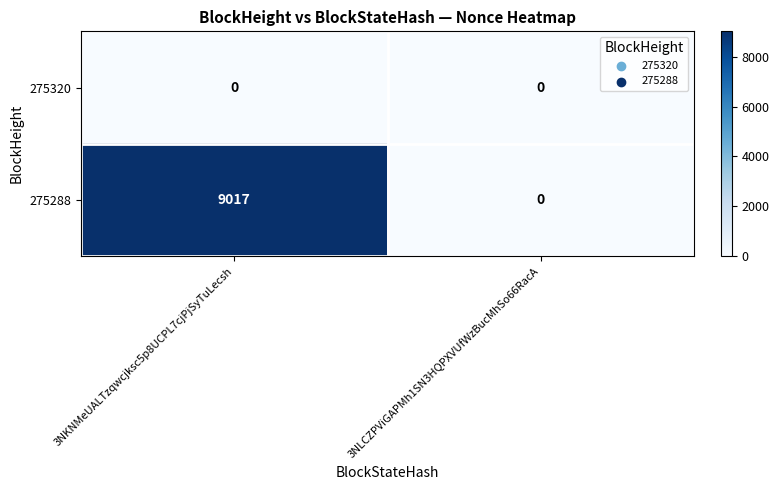

Is it true that 275288 equals 14758 at 3NKNMeUALTzqwcjksc5p8UCPL7cjPjSyTuLecsh?

False